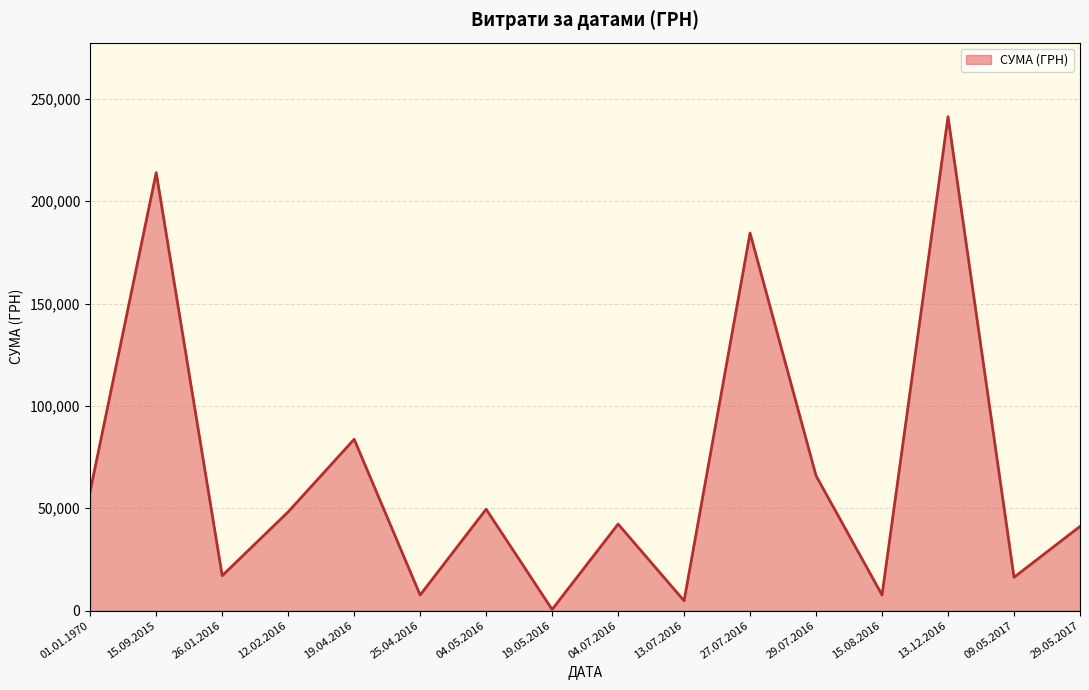

Where is the data nearest to the value 120893?

19.04.2016